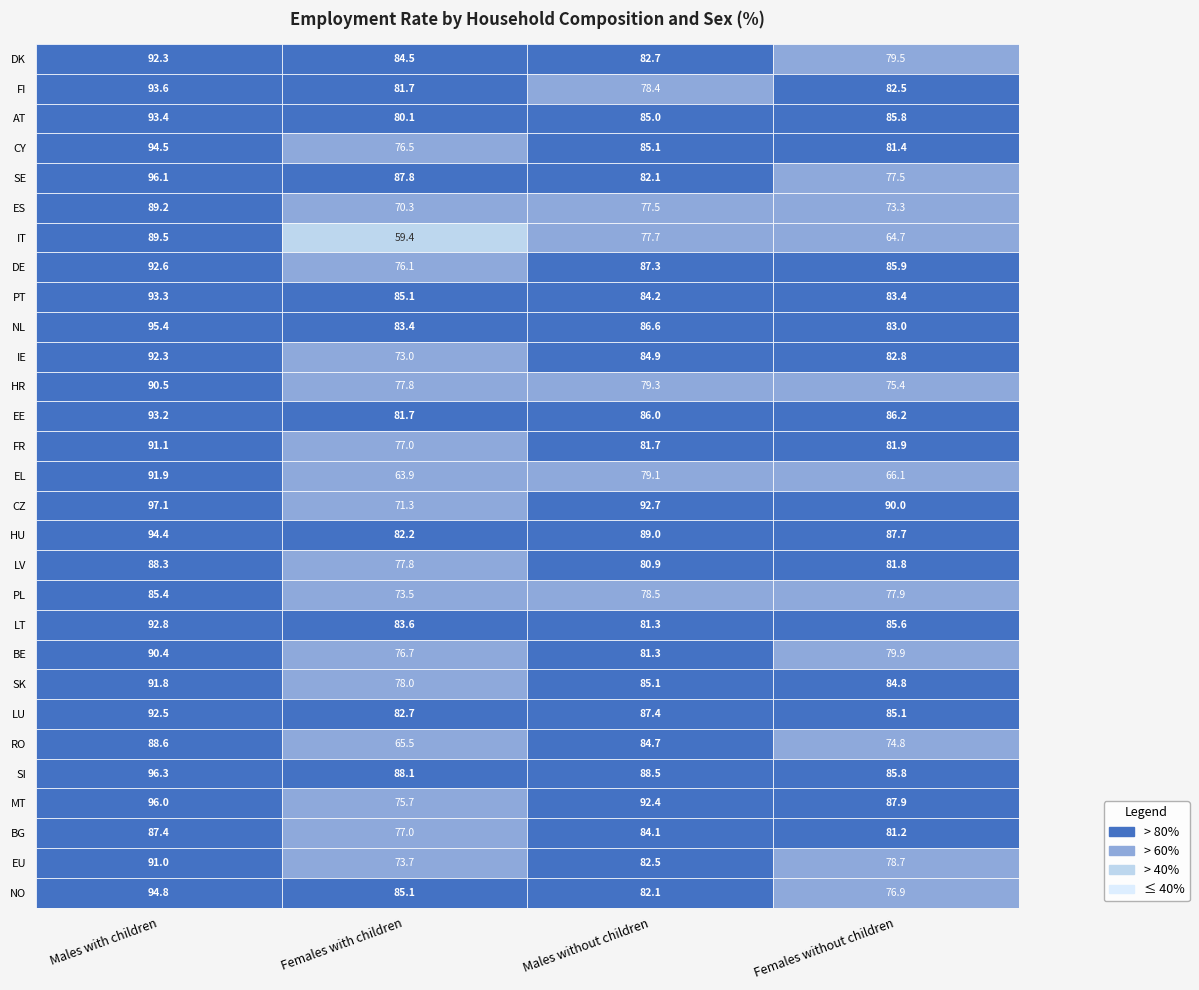

Rank the series by their maximum value, from highest to lowest.

CZ, SI, SE, MT, NL, NO, CY, HU, FI, AT, PT, EE, LT, DE, LU, DK, IE, EL, SK, FR, EU, HR, BE, IT, ES, RO, LV, BG, PL